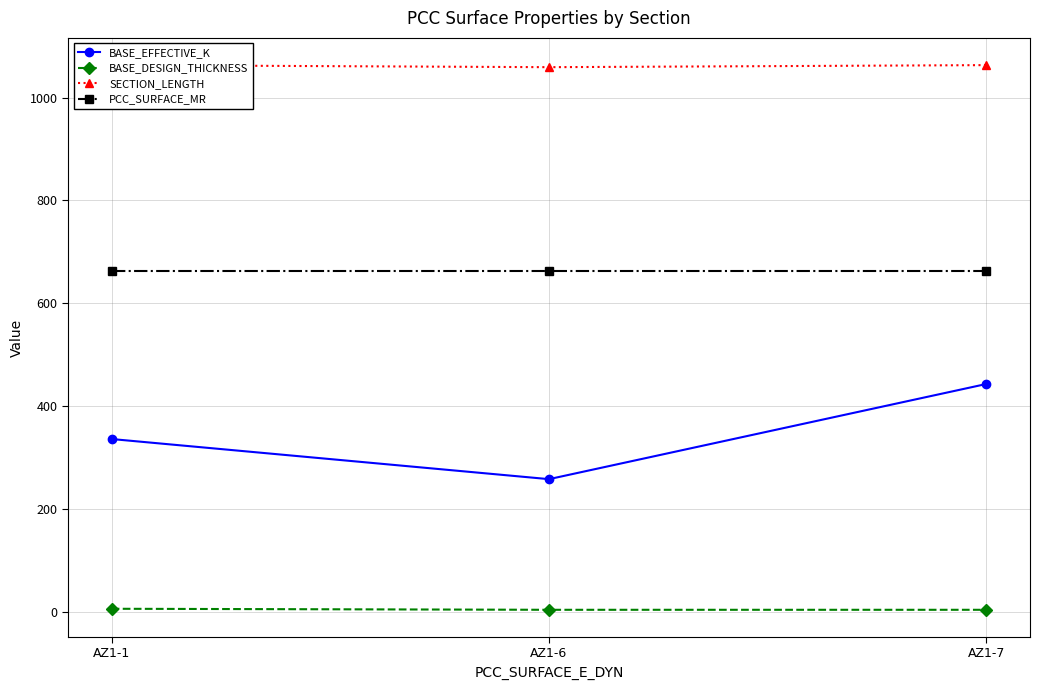

How many lines are shown in the chart?

4